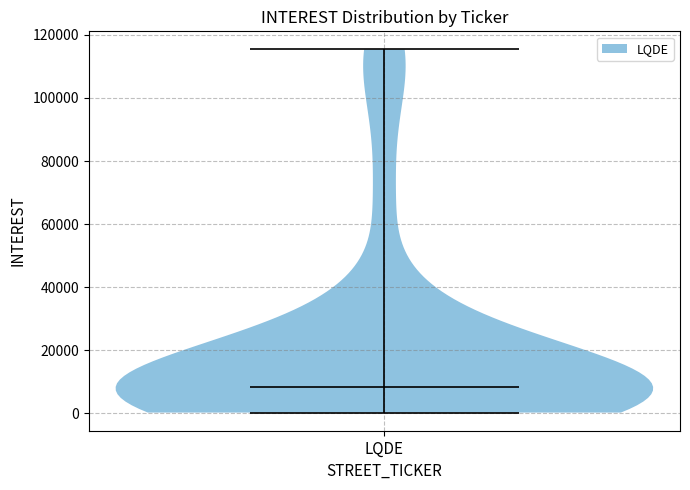

Read this violin plot against the y-axis: where its median line is, and the lowest and highest points the violin reaches. The values are not printed on the chart, so give them approximately, as read against the axis.

median line 8000, lowest point 0, highest point 116000